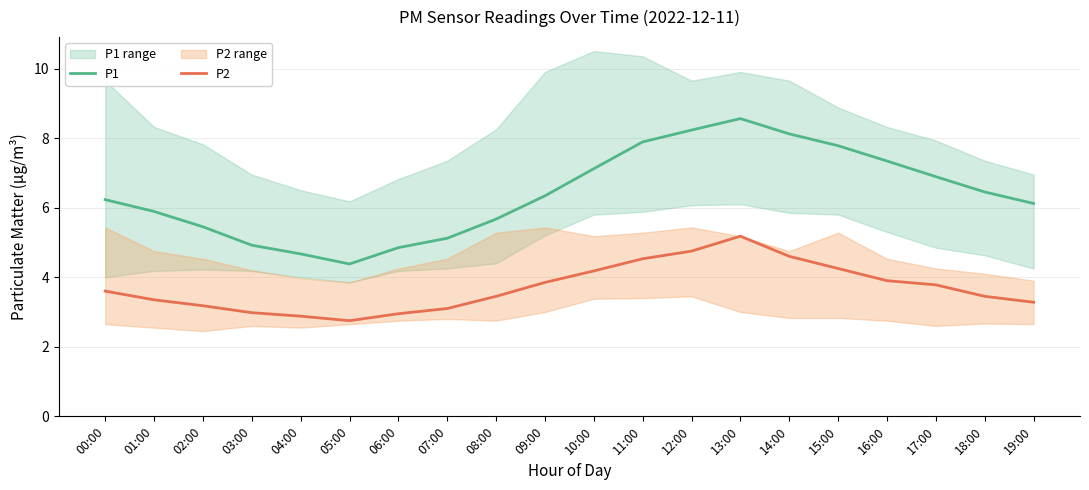

At which label is P1 closest to 6?

01:00